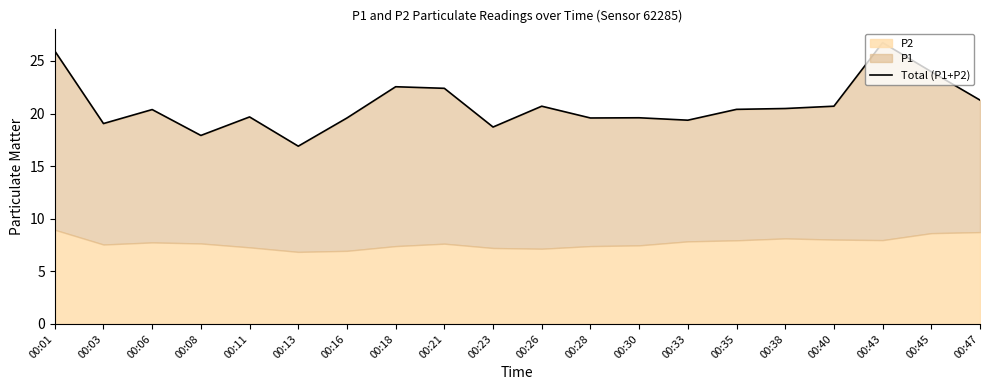

Is it true that the value at 00:16 is 19.6?

True